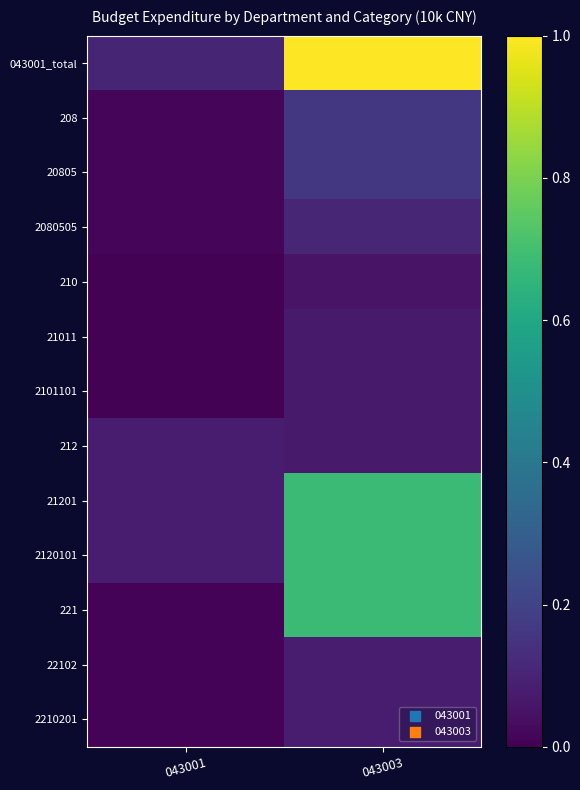

At which category is the sum across all series the highest?

043003